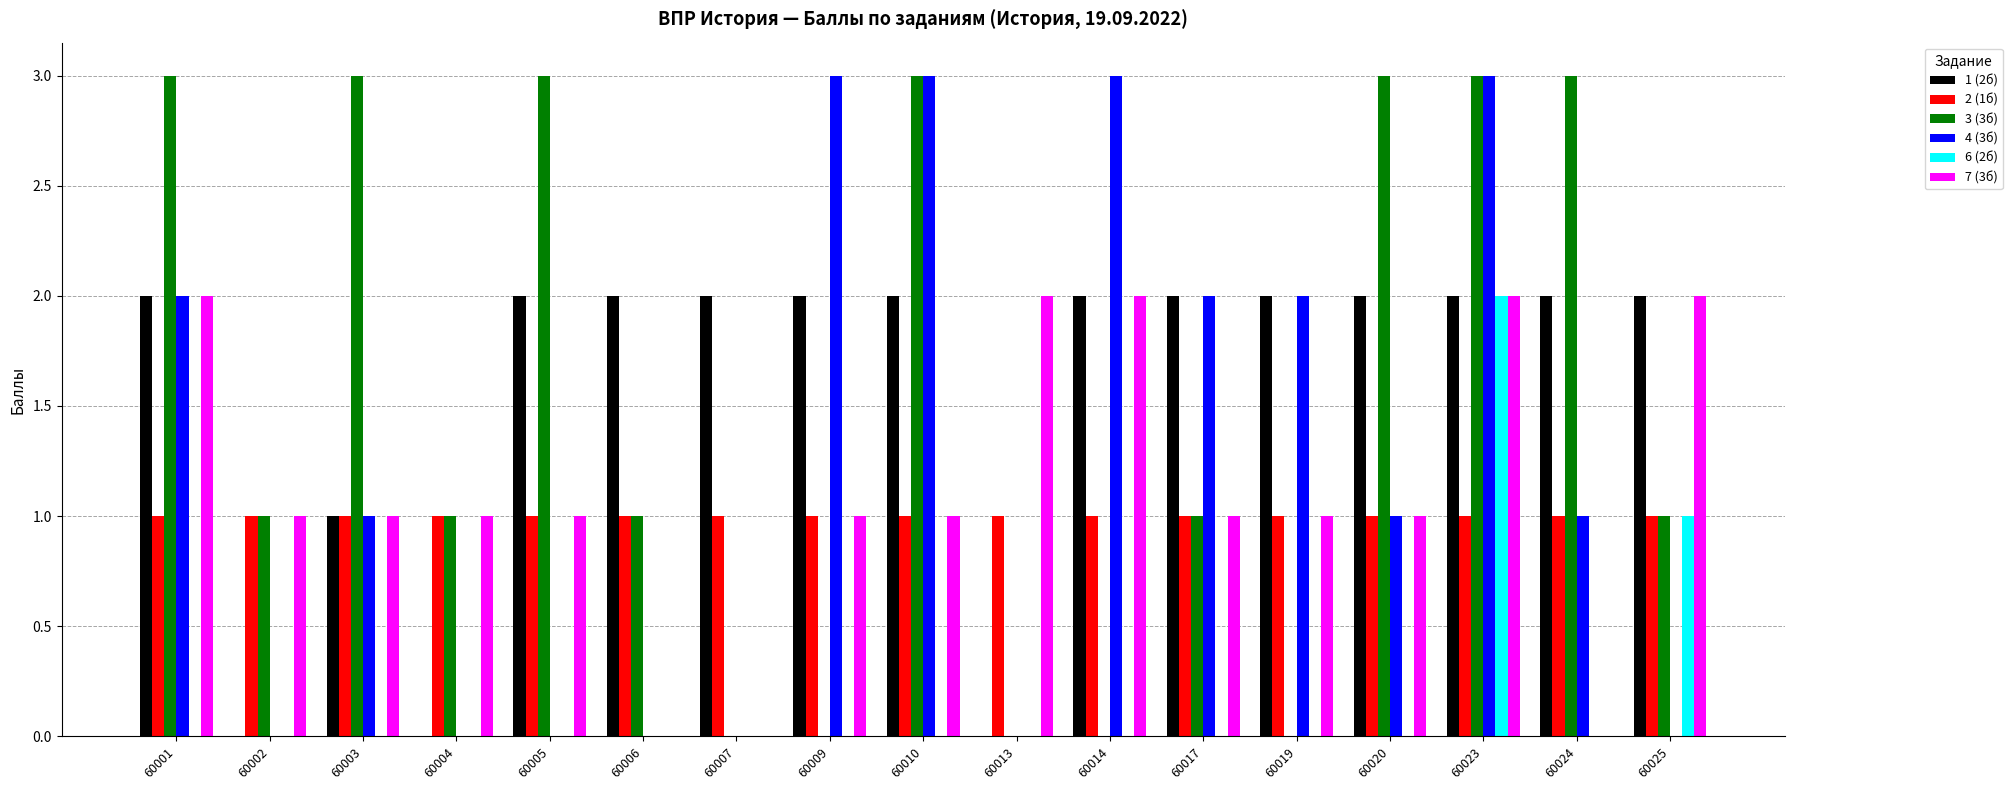

What is the sum of all 7 (3б) values?

19